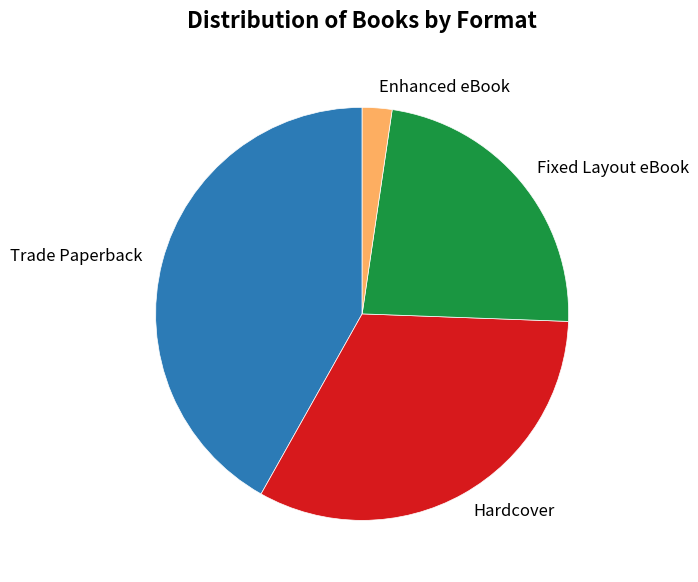

Count the number of slices in the pie.

4